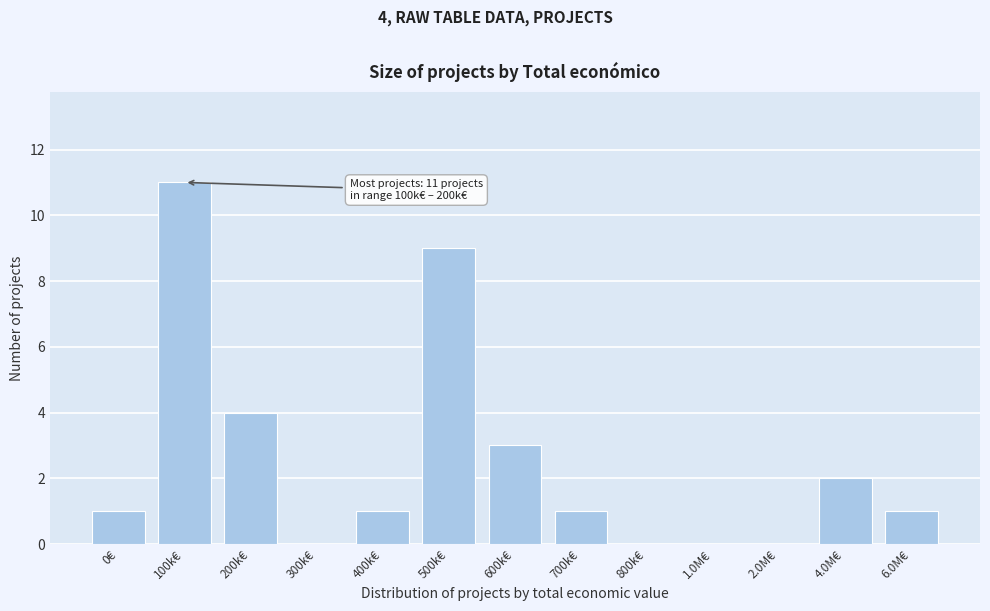

Reading left to right, list all the values displayed in this chart.

0€=1	100k€=11	200k€=4	300k€=0	400k€=1	500k€=9	600k€=3	700k€=1	800k€=0	1.0M€=0	2.0M€=0	4.0M€=2	6.0M€=1